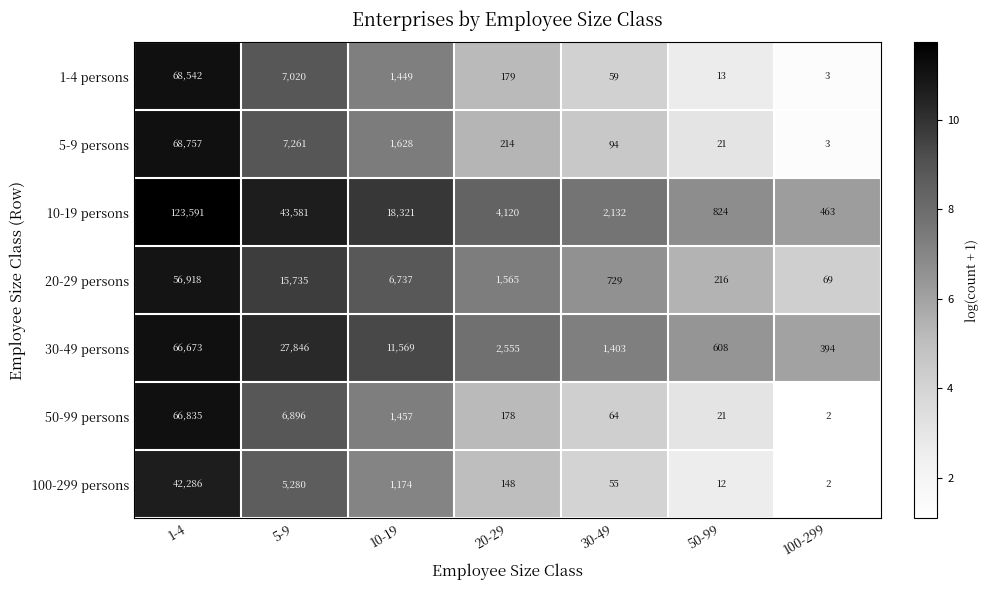

What value does the 100-299 persons series have at 1-4, to the nearest 100?

42300